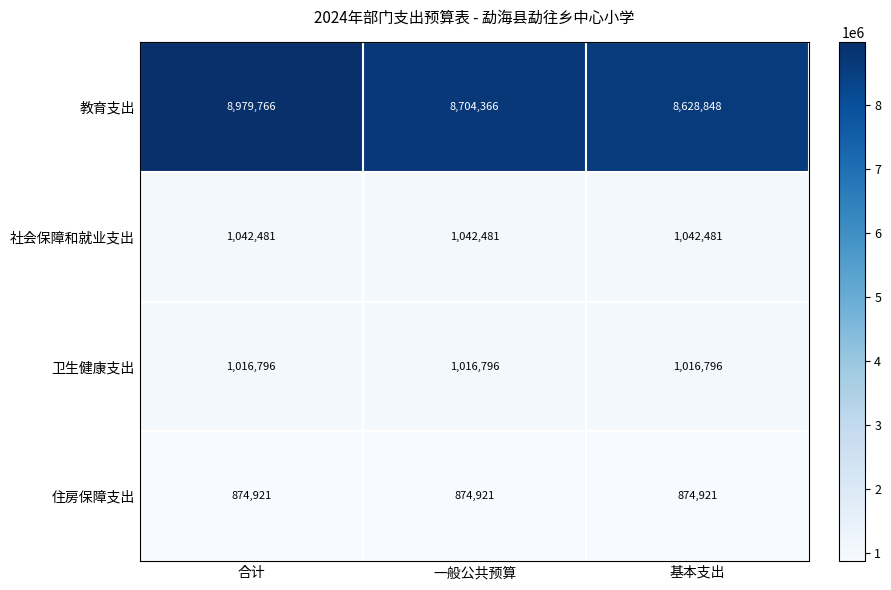

Reading left to right, transcribe all the data shown in this chart.

教育支出: 8979766	8704366	8628848
社会保障和就业支出: 1042481	1042481	1042481
卫生健康支出: 1016796	1016796	1016796
住房保障支出: 874921	874921	874921